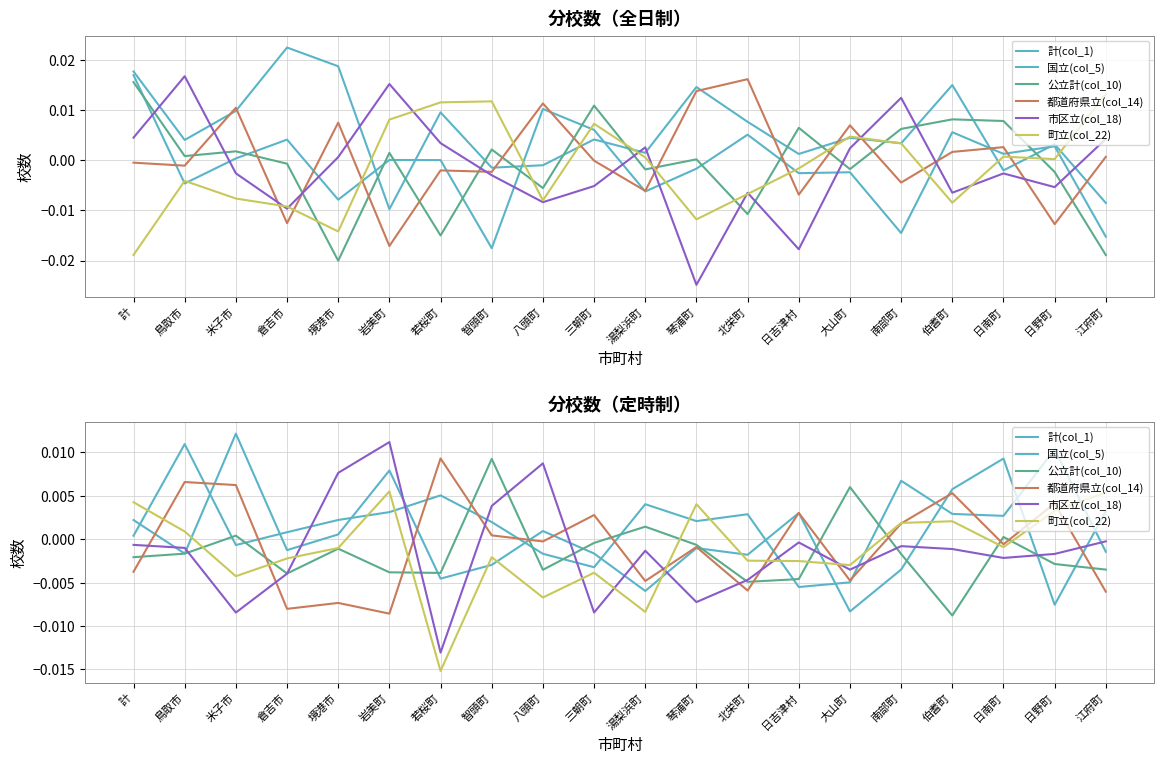

Is the value of 計(col_1) at 江府町 greater than the value of 都道府県立(col_14) at 鳥取市?

No